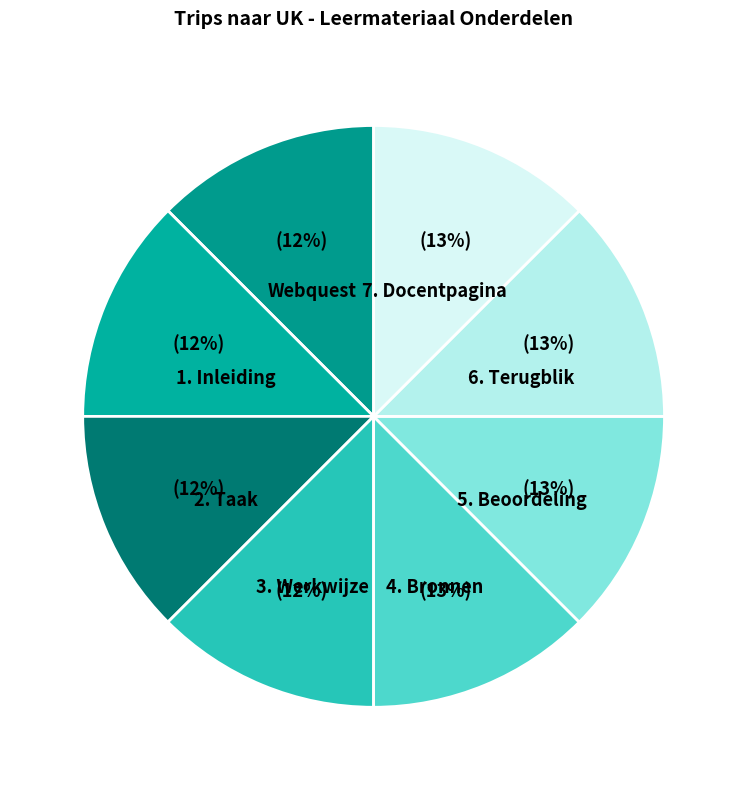

To the nearest percent, what portion does 3. Werkwijze represent?

12%